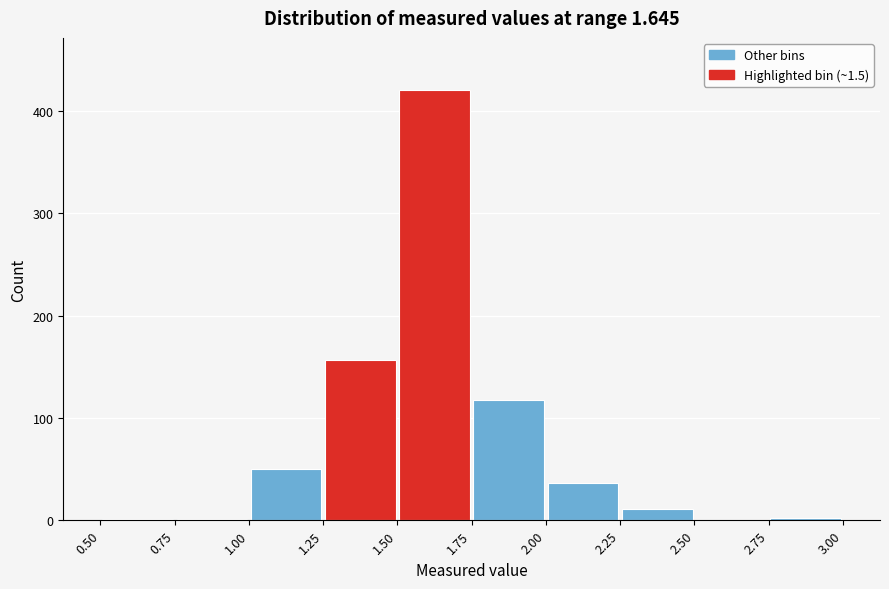

Reading left to right, list every bar in this chart as the range it spans on the x-axis followed by its height. The values are not printed on the chart, so give them approximately, as read against the axis.

0.50 to 0.75: under 10
0.75 to 1.00: under 10
1.00 to 1.25: 50
1.25 to 1.50: 160
1.50 to 1.75: 420
1.75 to 2.00: 120
2.00 to 2.25: 40
2.25 to 2.50: 10
2.50 to 2.75: 0
2.75 to 3.00: under 10